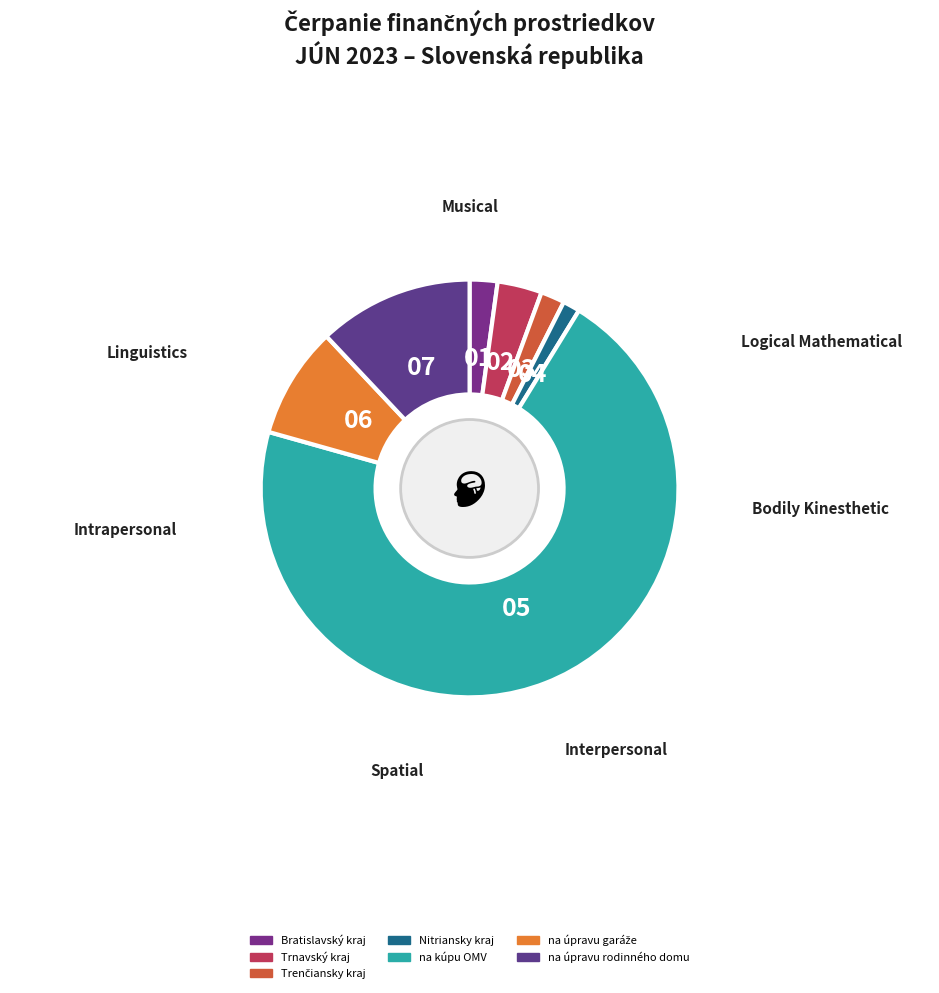

How many slices are in this pie chart?

7